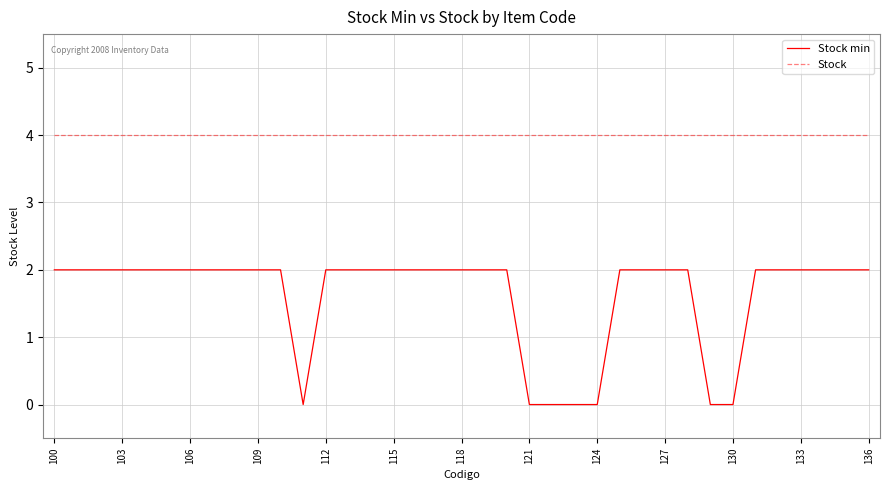

Reading left to right, what are all the values shown in this chart?

Stock min: 2	2	2	2	2	2	2	2	2	2	2	0	2	2	2	2	2	2	2	2	2	0	0	0	0	2	2	2	2	0	0	2	2	2	2	2	2
Stock: 4	4	4	4	4	4	4	4	4	4	4	4	4	4	4	4	4	4	4	4	4	4	4	4	4	4	4	4	4	4	4	4	4	4	4	4	4